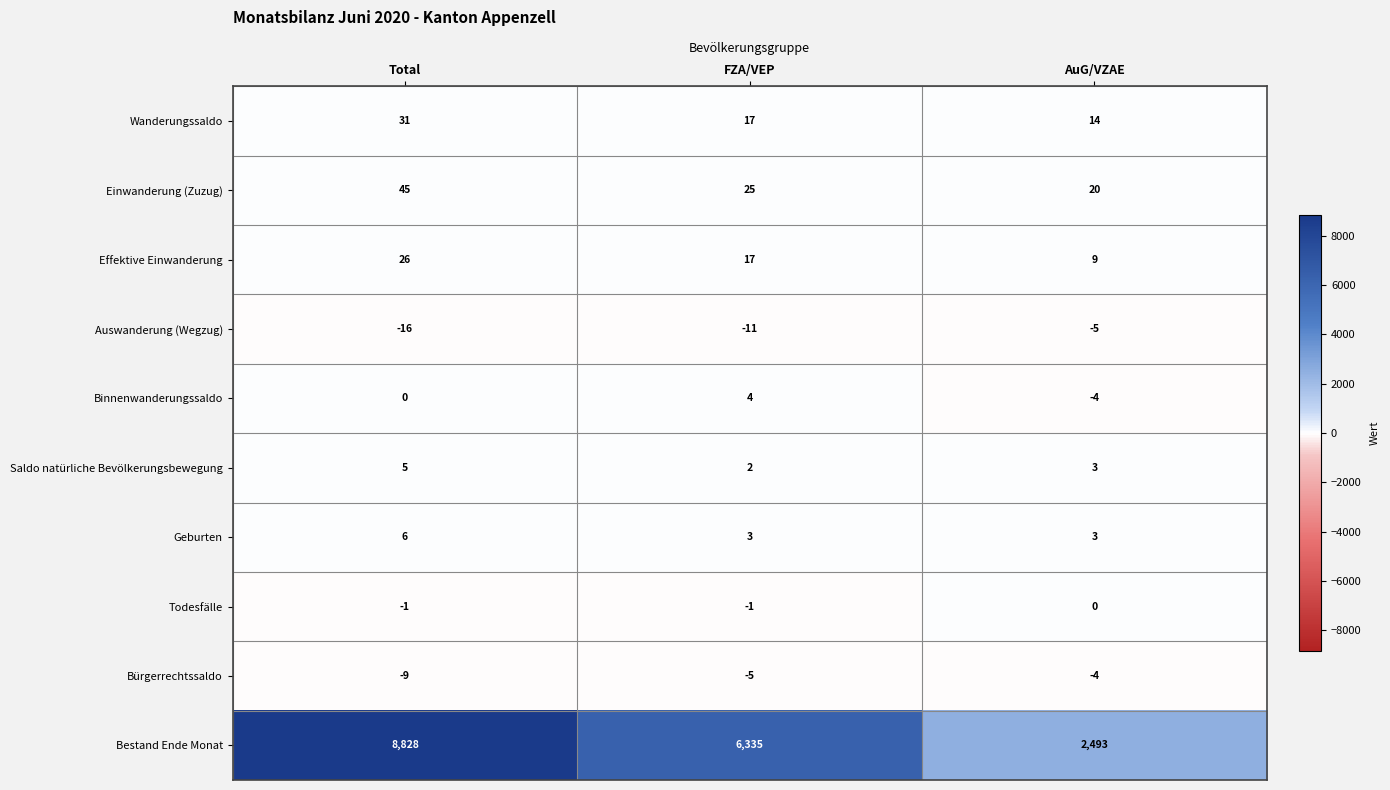

At which category is the sum across all series the highest?

Total